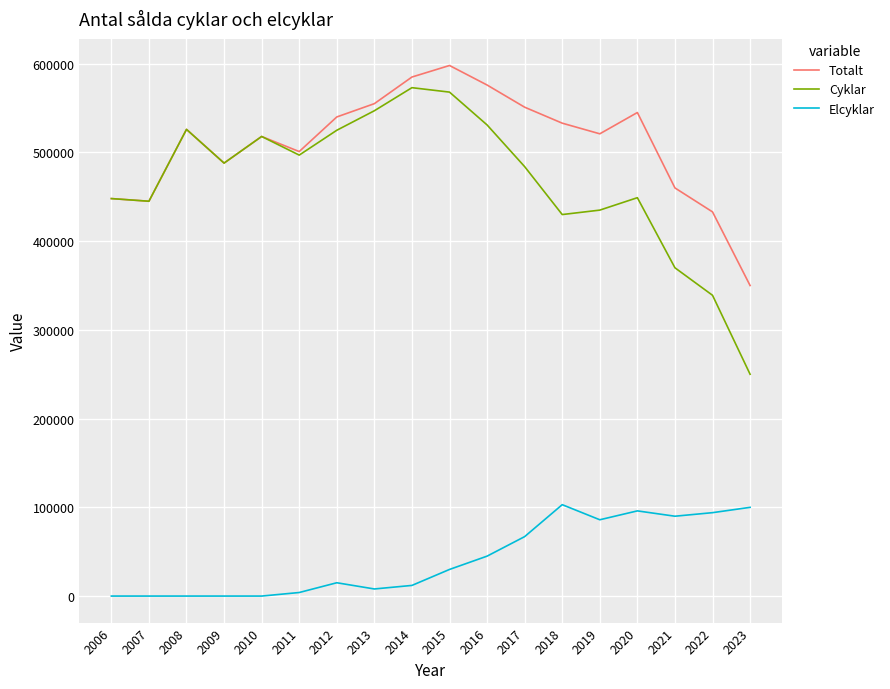

What is the difference between the highest and lowest values at 2009?

488000